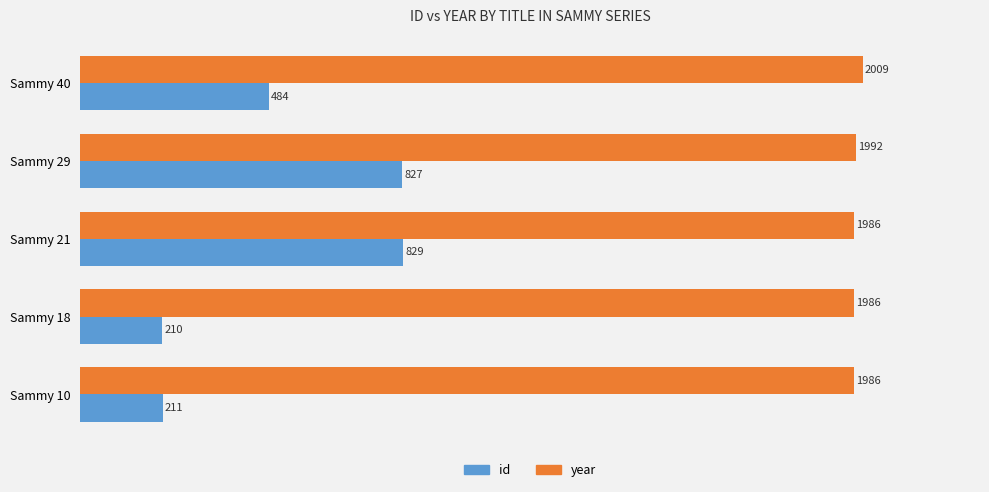

What is the difference between the second highest and minimum values in the id series?

617